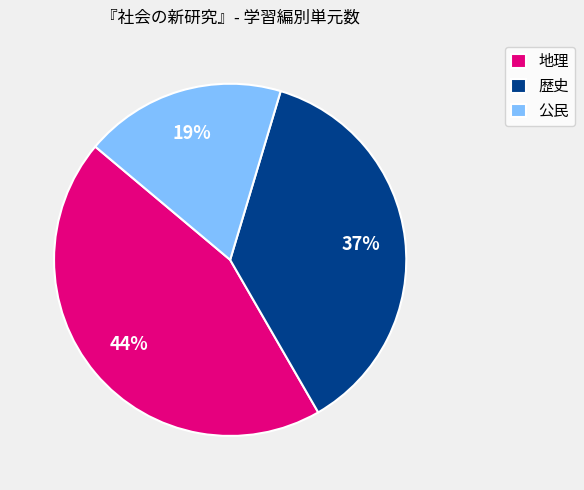

To the nearest percent, what is the combined percentage of 地理 and 歴史?

81%